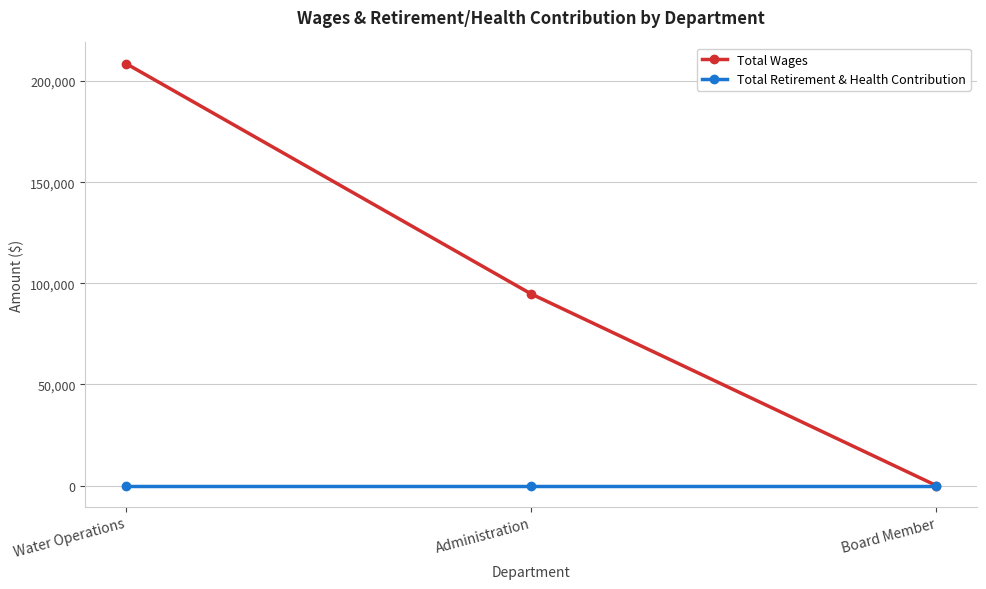

Is this an area chart (filled region under the line)?

No